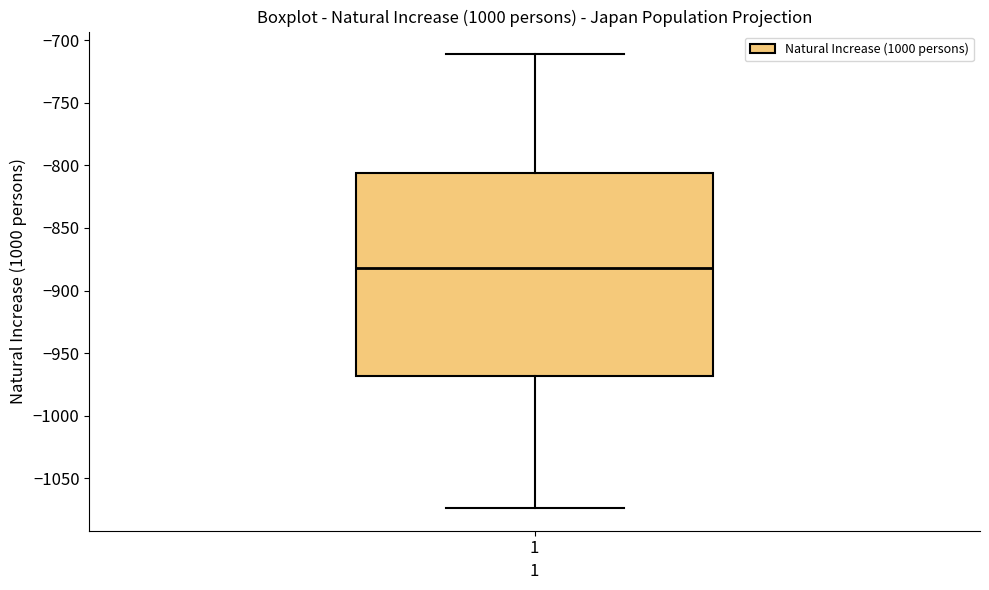

Read this box plot against the y-axis: the position of the median line, the range covered by the box, and the ends of both whiskers. The values are not printed on the chart, so give them approximately, as read against the axis.

median -880, box -970 to -805, whiskers -1075 to -710